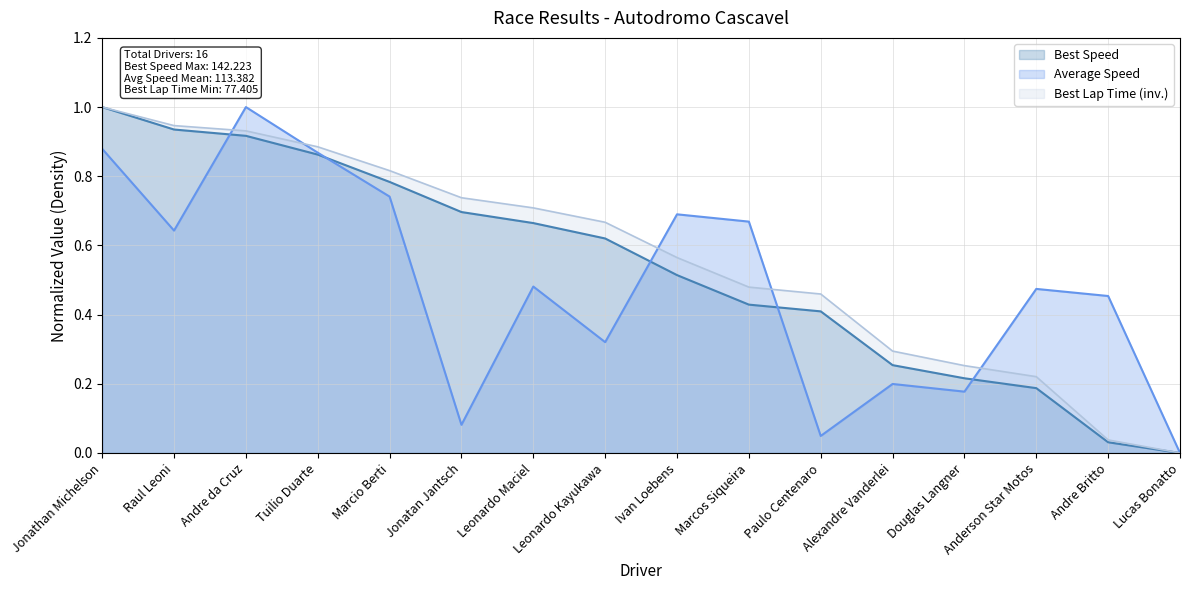

What is the difference between the Best Speed values at Leonardo Maciel and Anderson Star Motos?

0.5